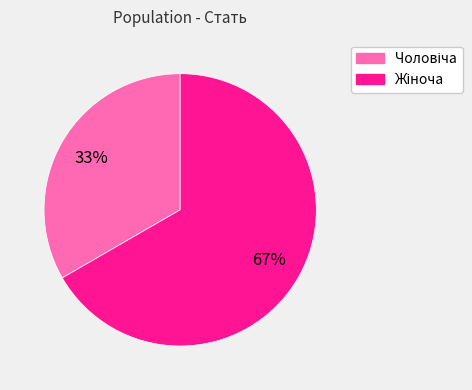

Is there any slice that represents more than half of the pie?

Yes